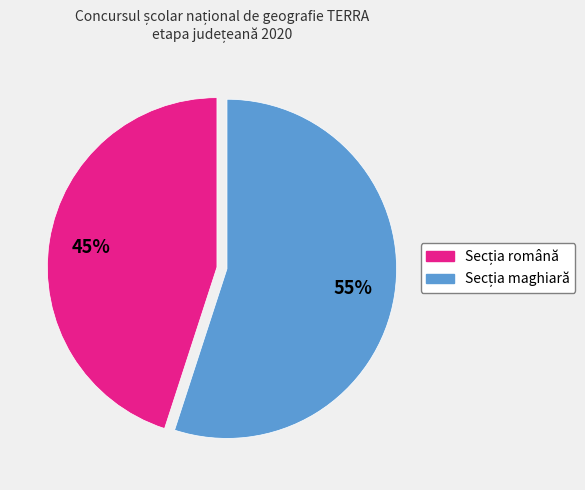

How many segments does this pie chart have?

2